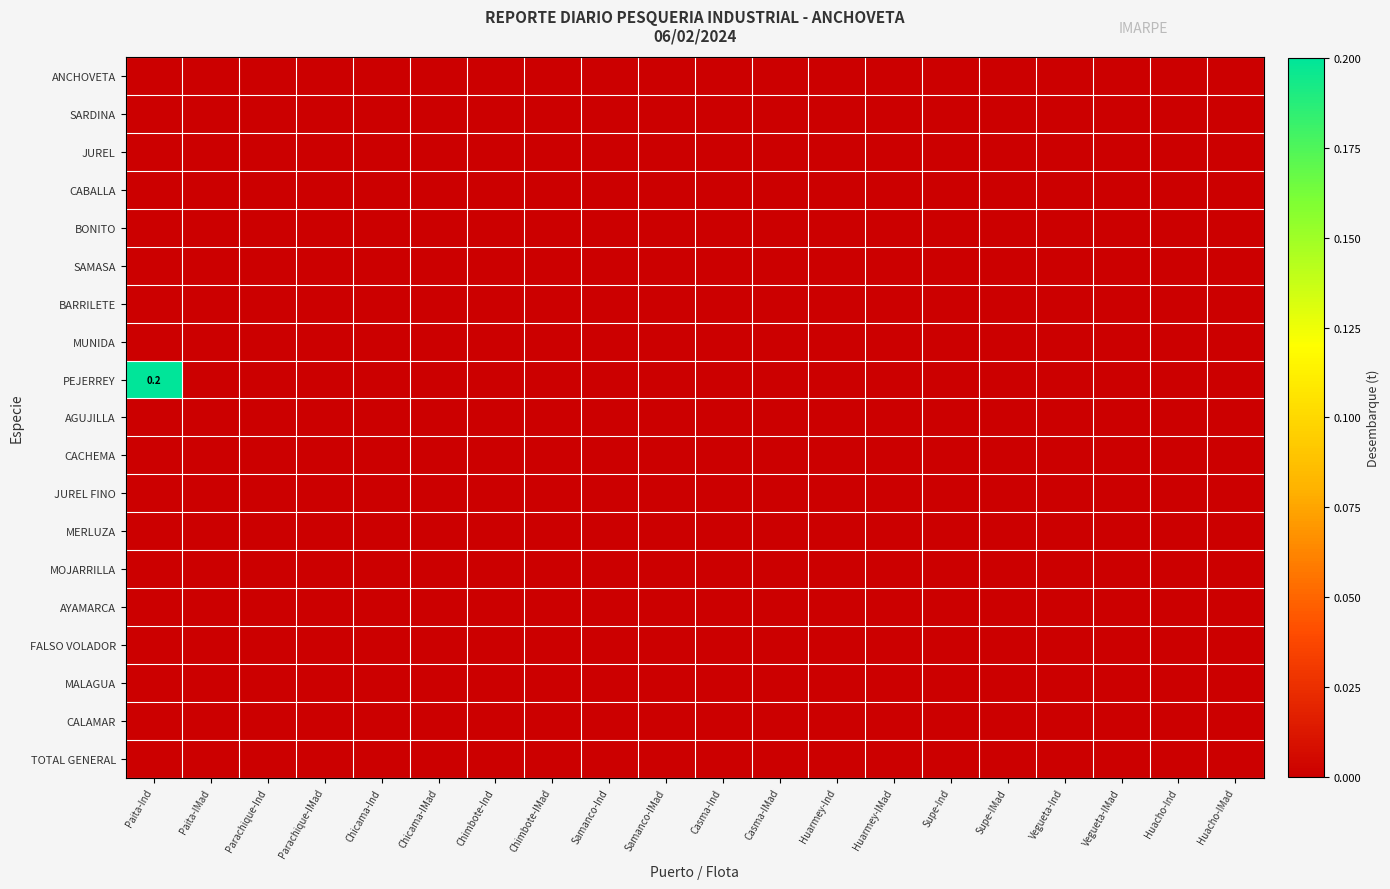

The value of SARDINA at Casma-IMad is 0.0. True or false?

True